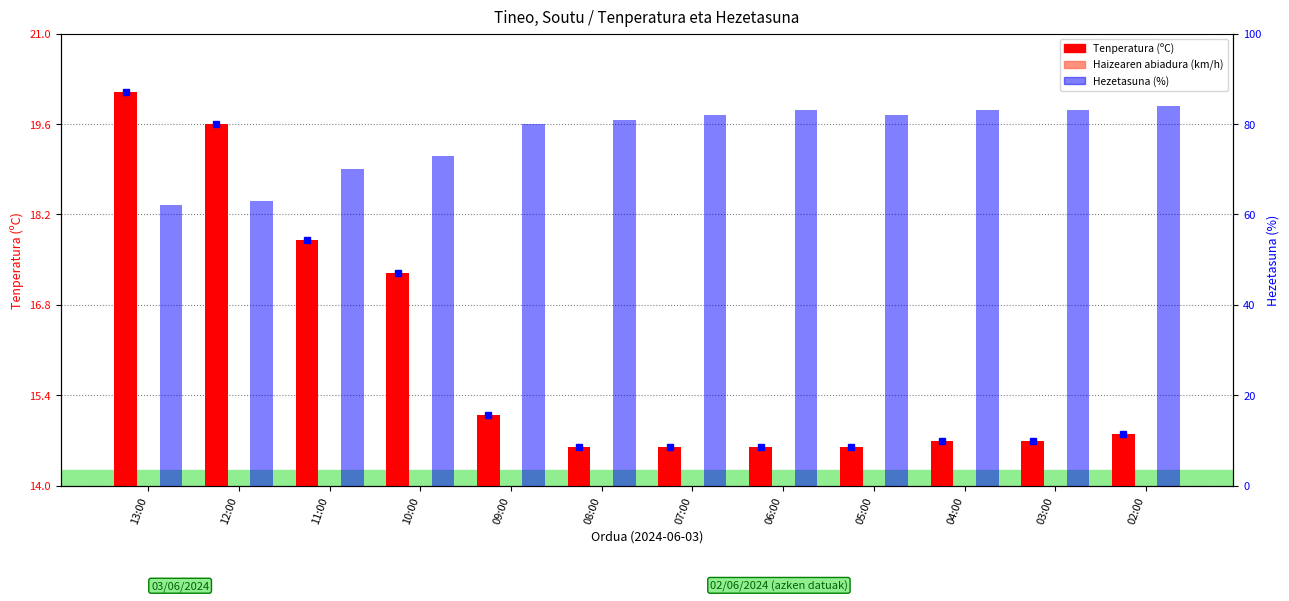

Reading left to right, extract all data points from this chart.

Tenperatura (C): 13:00=20.1	12:00=19.6	11:00=17.8	10:00=17.3	09:00=15.1	08:00=14.6	07:00=14.6	06:00=14.6	05:00=14.6	04:00=14.7	03:00=14.7	02:00=14.8
Haizearen abiadura (km/h): 13:00=9.0	12:00=8.0	11:00=10.0	10:00=6.0	09:00=9.0	08:00=8.0	07:00=4.0	06:00=6.0	05:00=6.0	04:00=8.0	03:00=4.0	02:00=5.0
Hezetasuna (%): 13:00=62.0	12:00=63.0	11:00=70.0	10:00=73.0	09:00=80.0	08:00=81.0	07:00=82.0	06:00=83.0	05:00=82.0	04:00=83.0	03:00=83.0	02:00=84.0